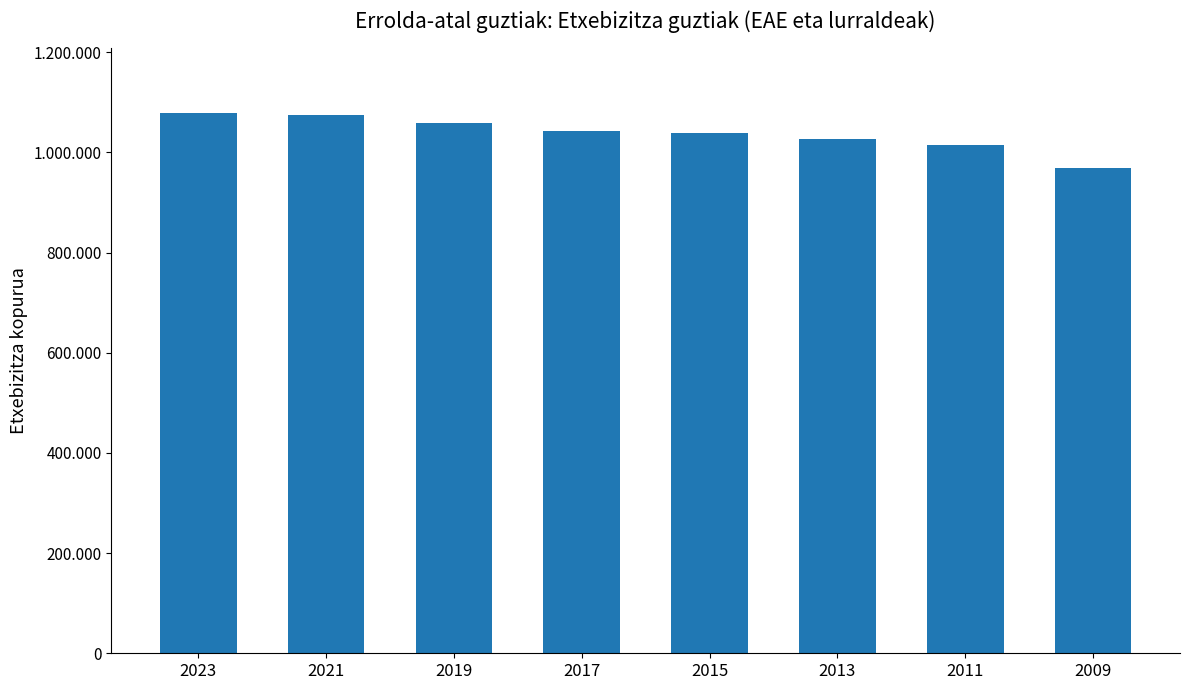

What is the sum of all values?

8304184